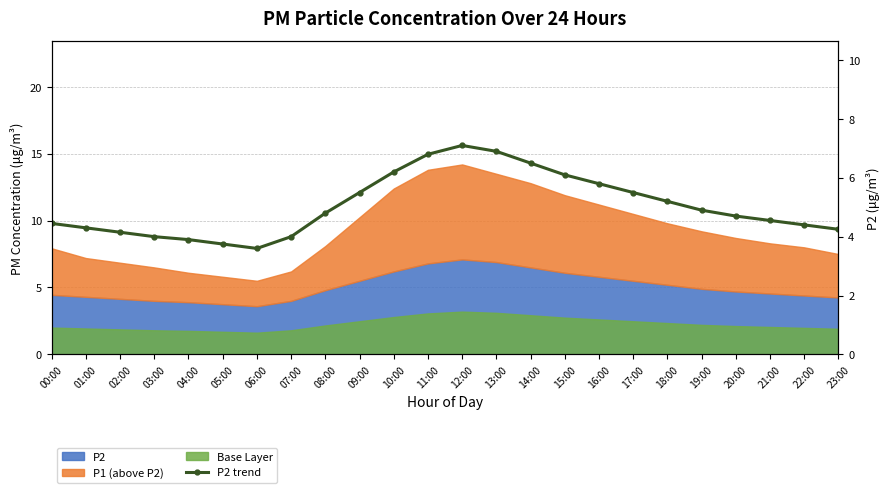

What is the change in value from 10:00 to 14:00?

+0.3